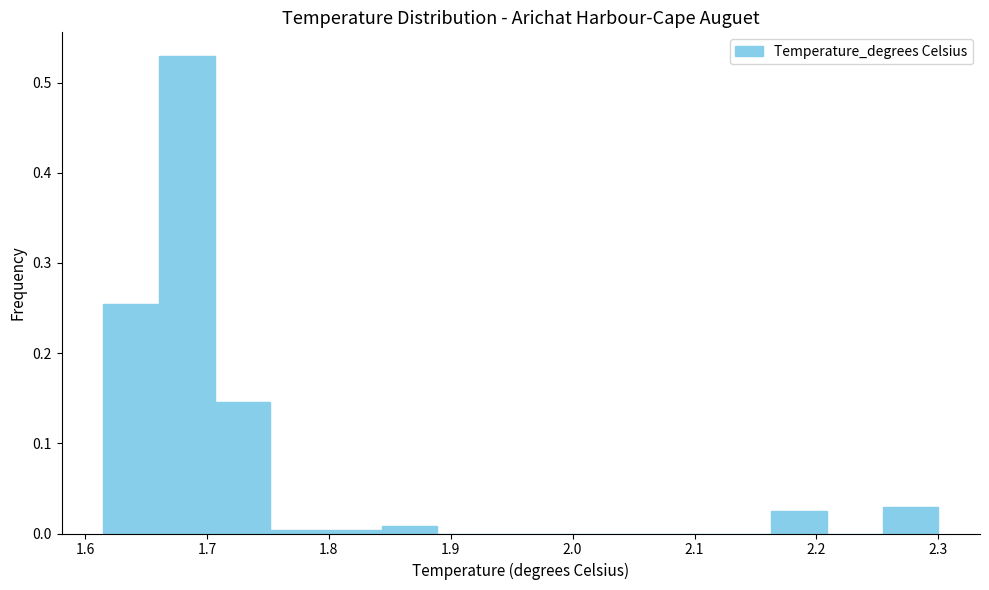

Which range on the x-axis has the tallest bar?

1.66 to 1.71